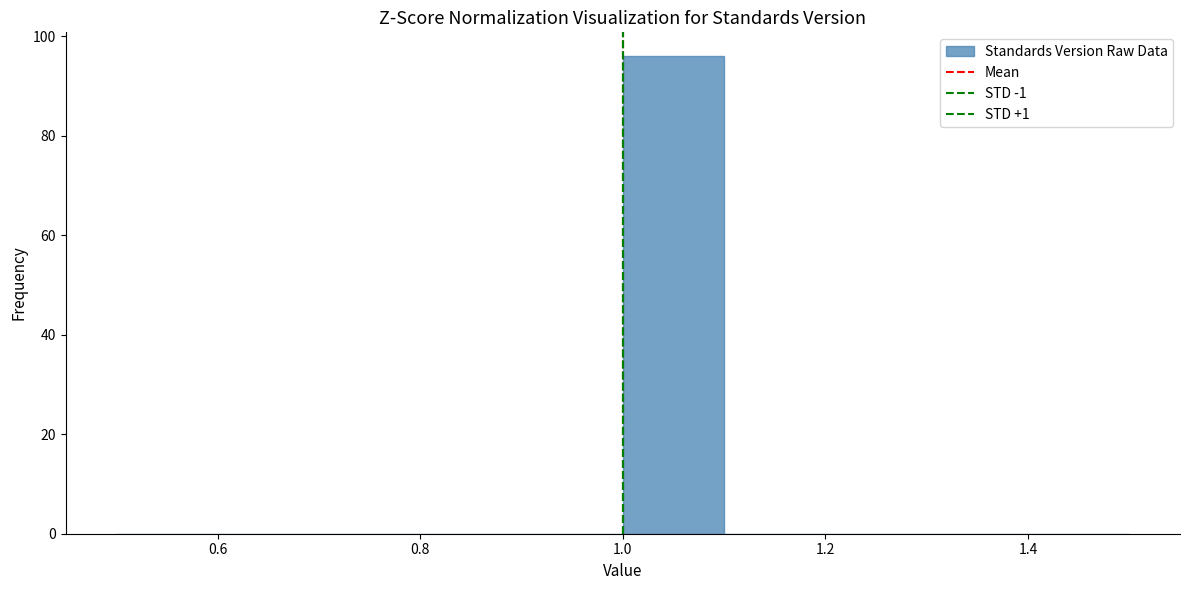

What is the height of the bar covering 1.0 to 1.1 on the x-axis? The values are not printed on the chart, so give them approximately, as read against the axis.

96